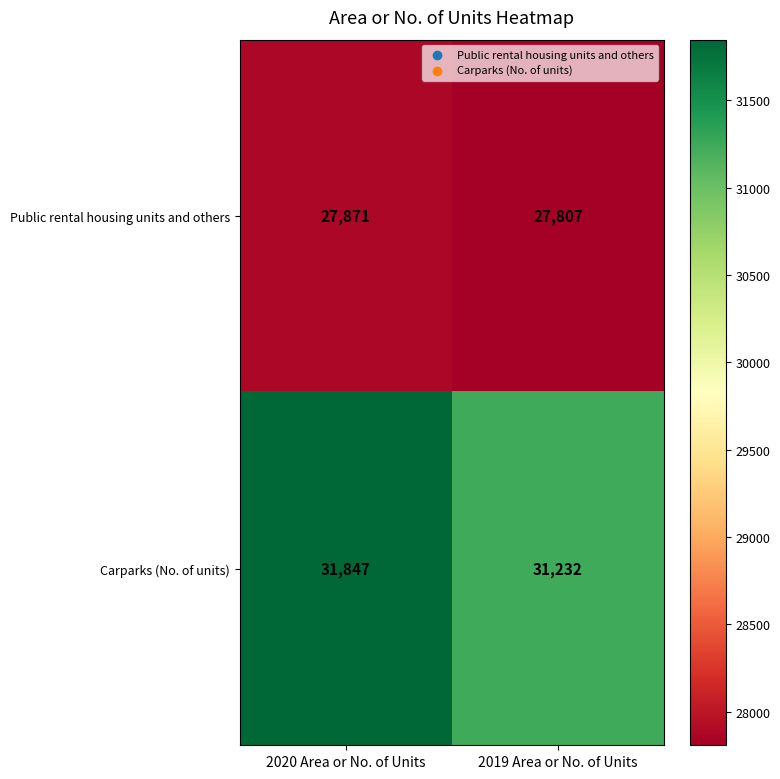

At 2020 Area or No. of Units, list the series in order from largest to smallest.

Carparks (No. of units), Public rental housing units and others